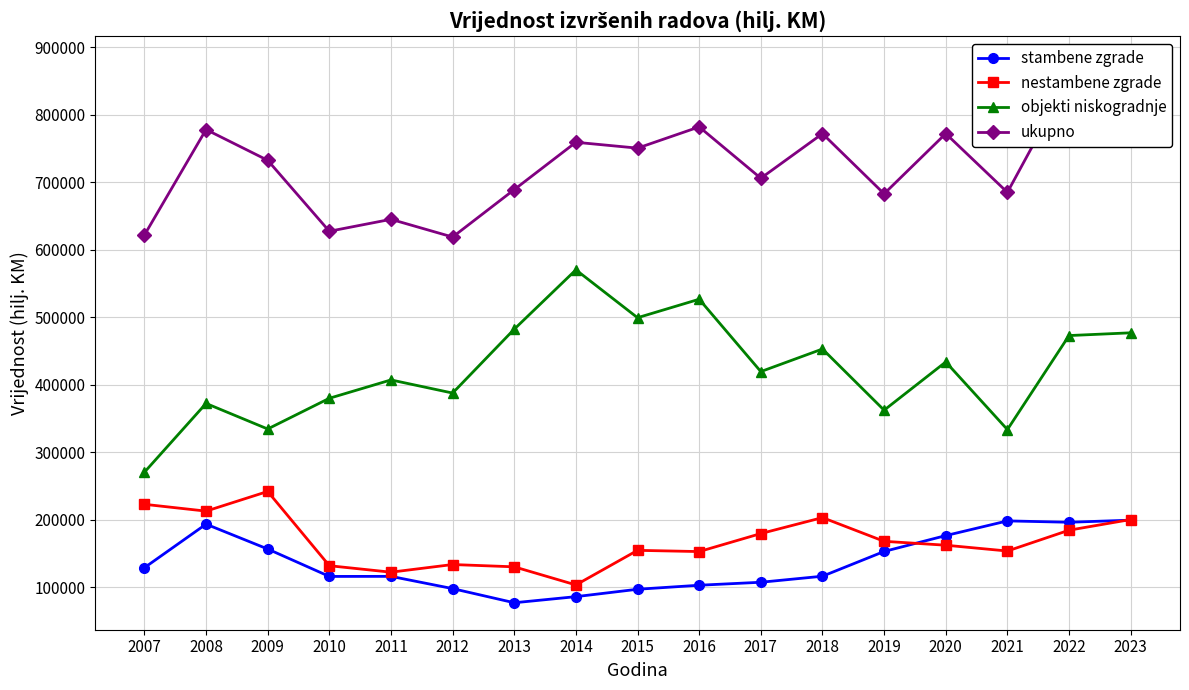

Between which two adjacent categories do nestambene zgrade and stambene zgrade first intersect?

2019 and 2020